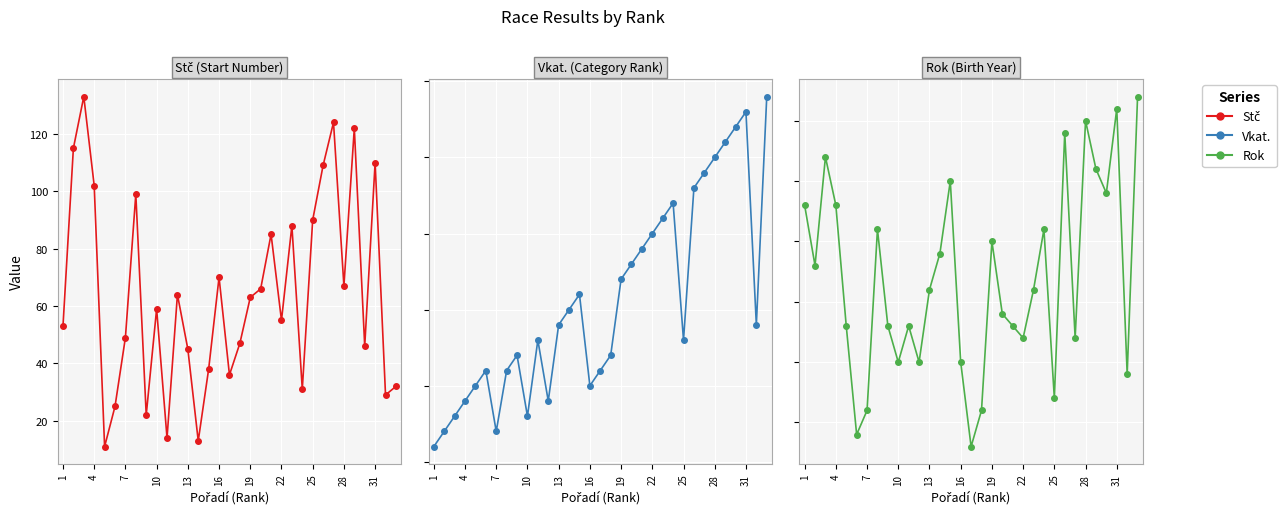

Reading left to right, transcribe all the data shown in this chart.

Stč: 53	115	133	102	11	25	49	99	22	59	14	64	45	13	38	70	36	47	63	66	85	55	88	31	90	109	124	67	122	46	110	29	32
Vkat.: 1	2	3	4	5	6	2	6	7	3	8	4	9	10	11	5	6	7	12	13	14	15	16	17	8	18	19	20	21	22	23	9	24
Rok: 1983	1978	1987	1983	1973	1964	1966	1981	1973	1970	1973	1970	1976	1979	1985	1970	1963	1966	1980	1974	1973	1972	1976	1981	1967	1989	1972	1990	1986	1984	1991	1969	1992